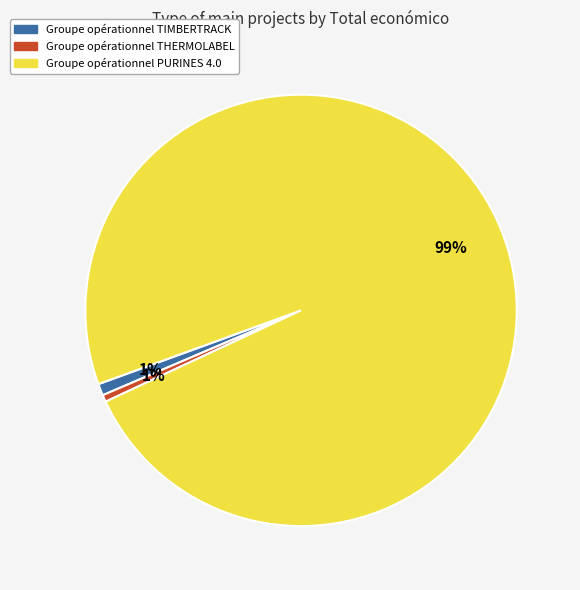

Is it true that Groupe opérationnel PURINES 4.0 is 99% of the pie?

True